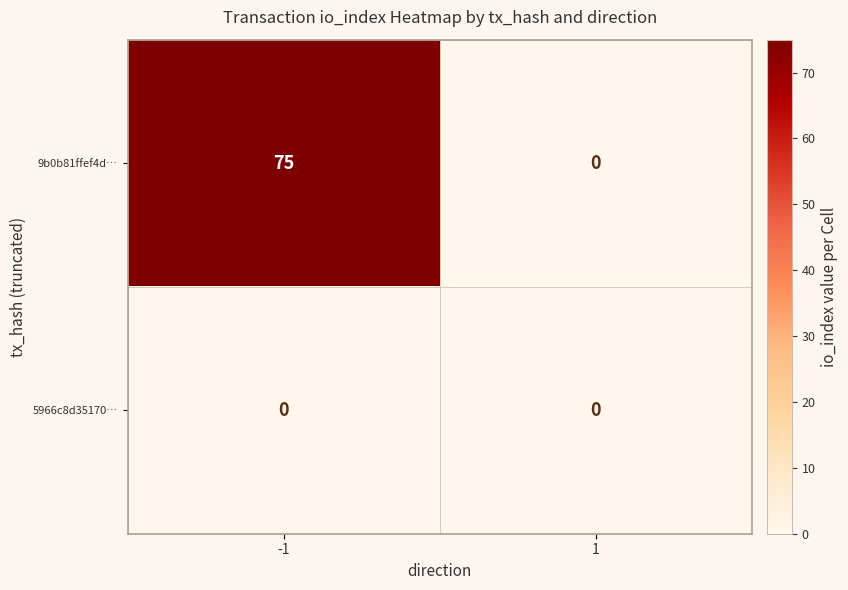

Which series has the largest total across all categories?

9b0b81ffef4d…